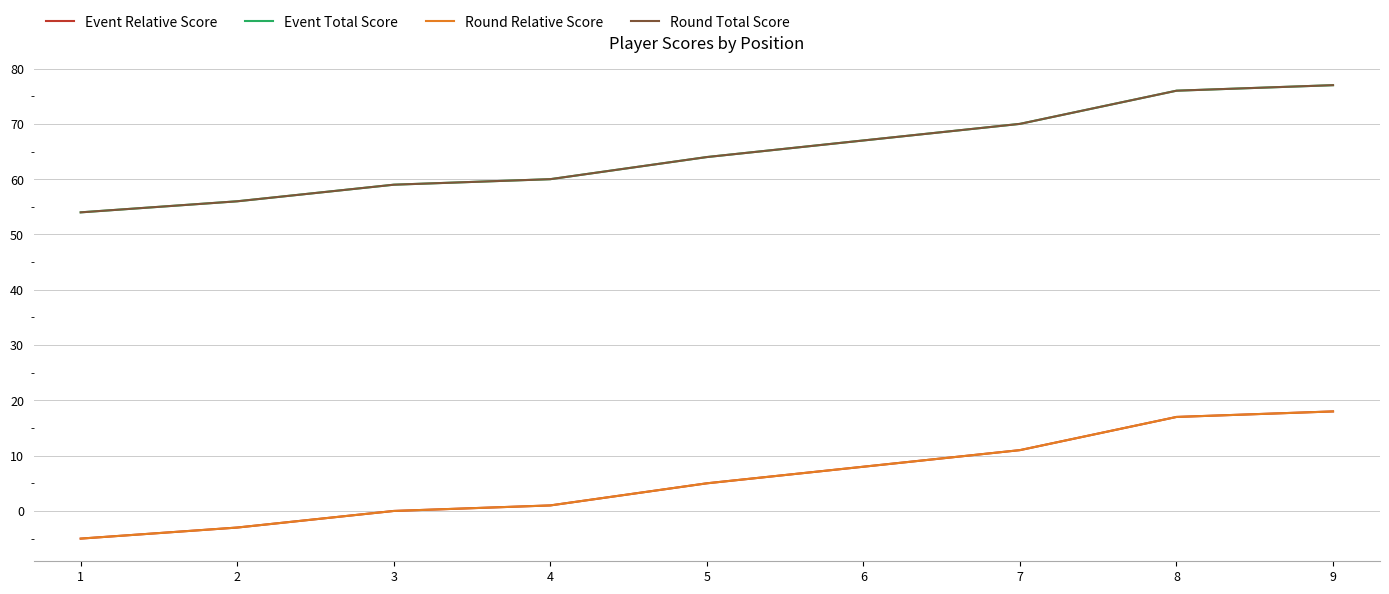

What is the value of the Round Relative Score point at the 2nd from the left?

-3